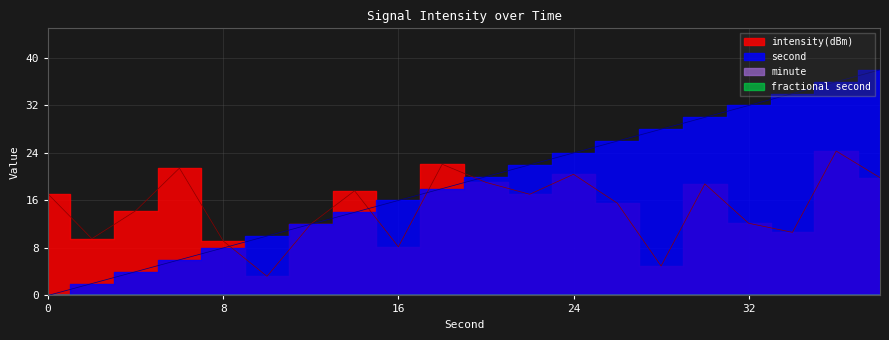

Reading right to left, extract all data points from this chart.

intensity(dBm): 38=19.8	36=24.3	34=10.6	32=12.2	30=18.8	28=5.0	26=15.5	24=20.4	22=17.0	20=19.0	18=22.1	16=8.2	14=17.6	12=12.0	10=3.2	8=9.2	6=21.4	4=14.3	2=9.6	0=17.1
second: 38=38.0	36=36.0	34=34.0	32=32.0	30=30.0	28=28.0	26=26.0	24=24.0	22=22.0	20=20.0	18=18.0	16=16.0	14=14.0	12=12.0	10=10.0	8=8.0	6=6.0	4=4.0	2=2.0	0=0.0